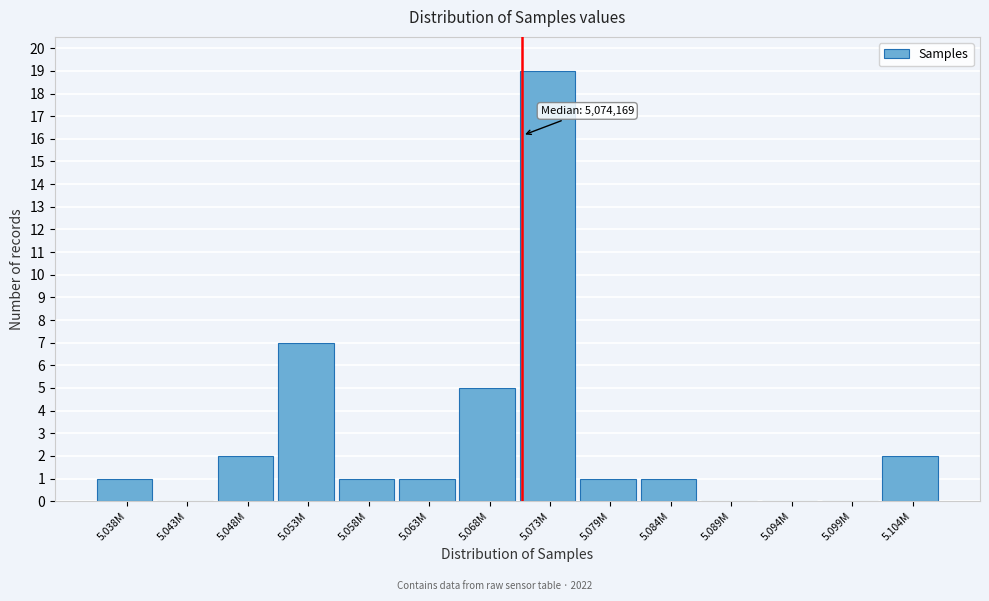

Reading right to left, transcribe all the data shown in this chart.

5.104M=2	5.099M=0	5.094M=0	5.089M=0	5.084M=1	5.079M=1	5.073M=19	5.068M=5	5.063M=1	5.058M=1	5.053M=7	5.048M=2	5.043M=0	5.038M=1